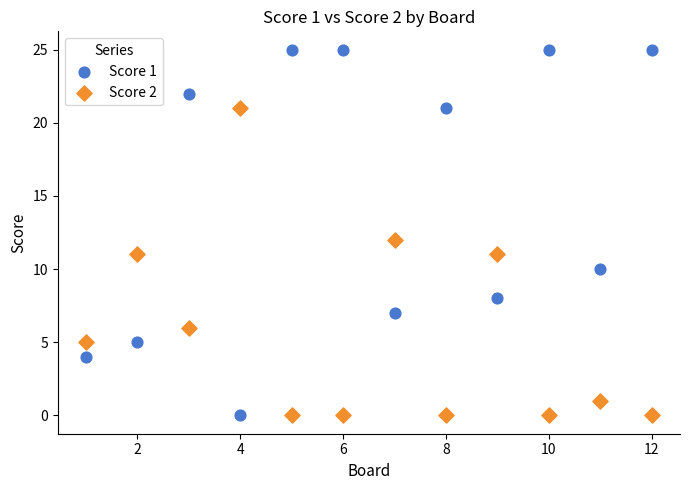

Across all data points, what is the range of X values (max minus min)?

11